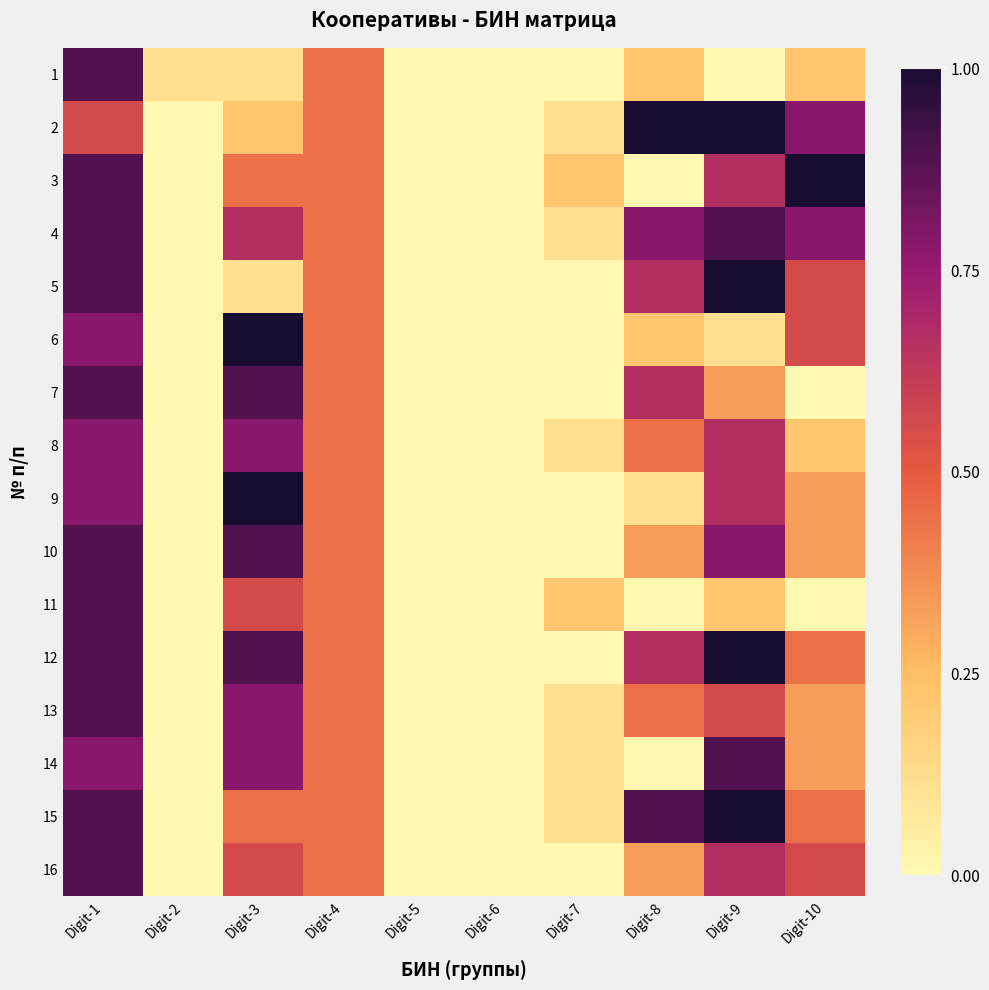

At which category is the sum across all series the highest?

Digit-1